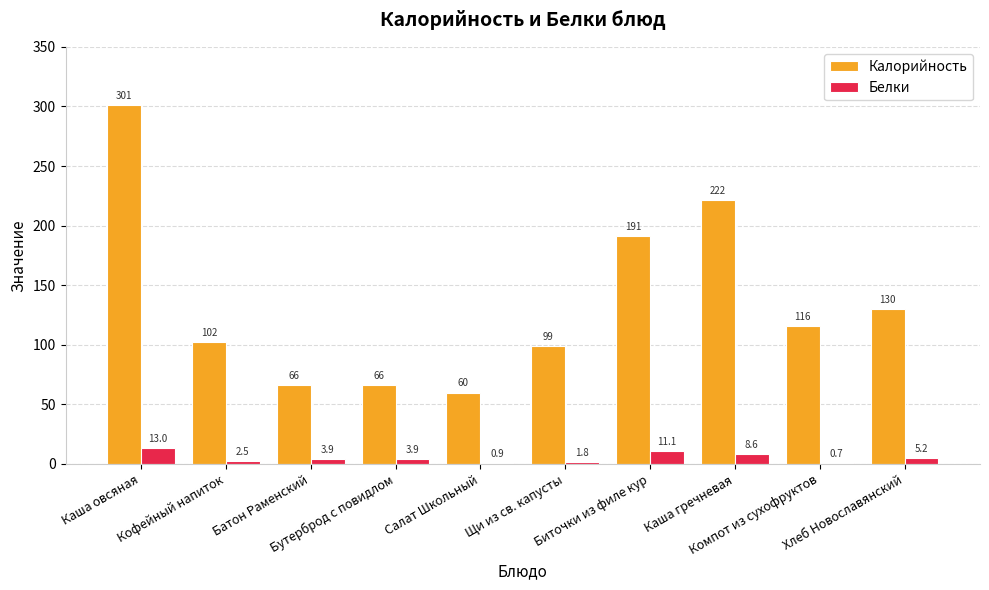

What is the sum of the Белки values at Биточки из филе кур and Каша овсяная?

24.1